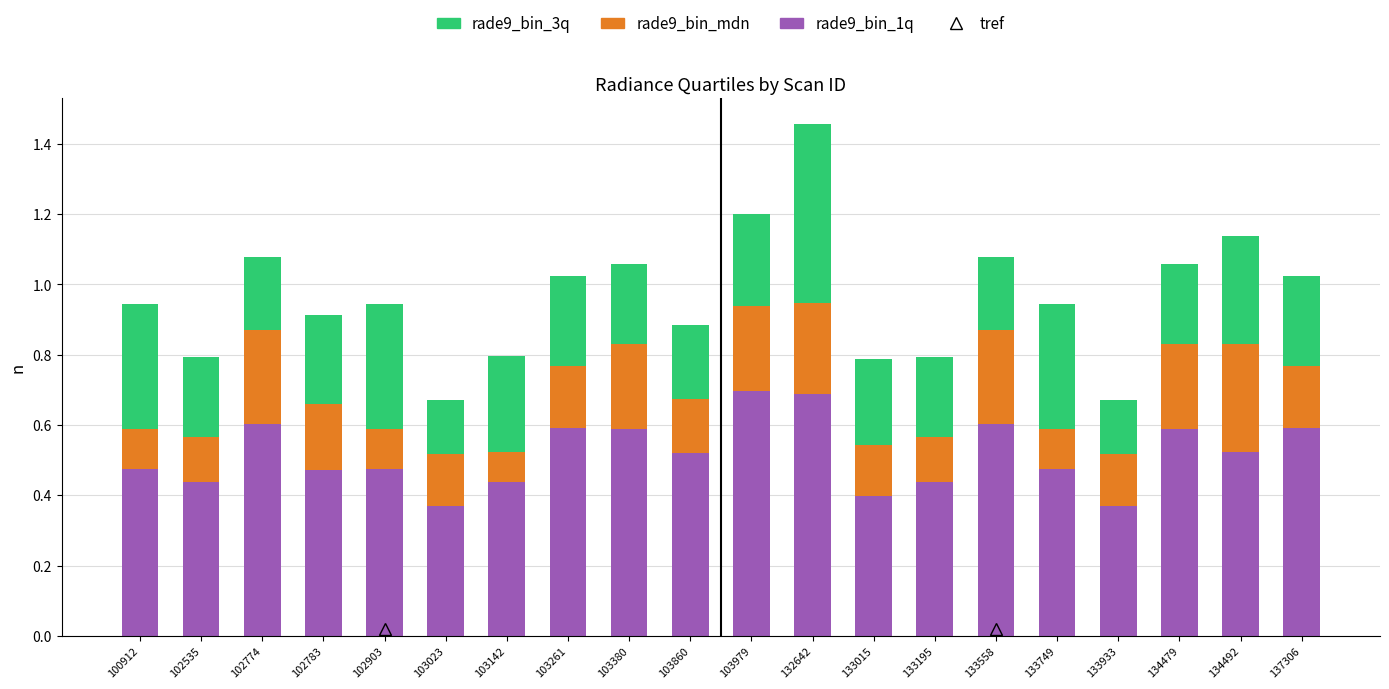

At which category is the sum across all series the highest?

132642